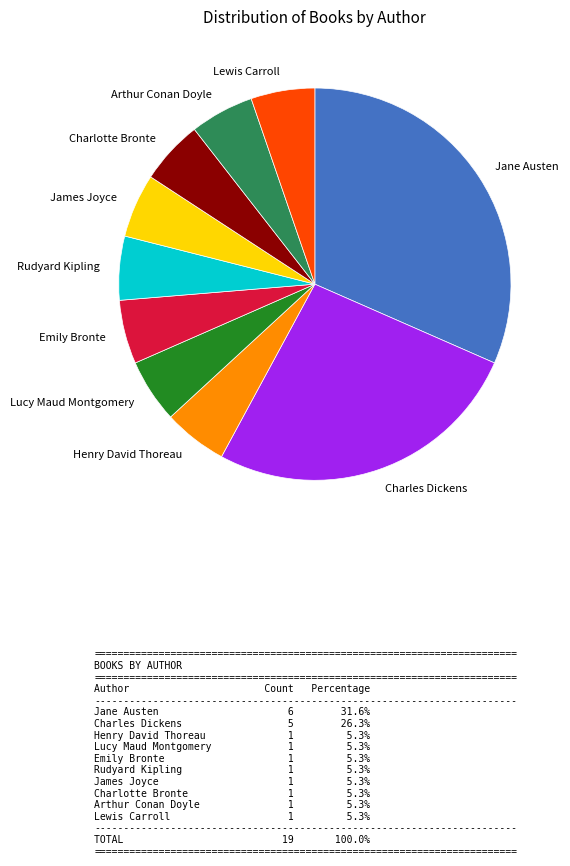

Combined, do Lucy Maud Montgomery and Rudyard Kipling account for over 50%?

No